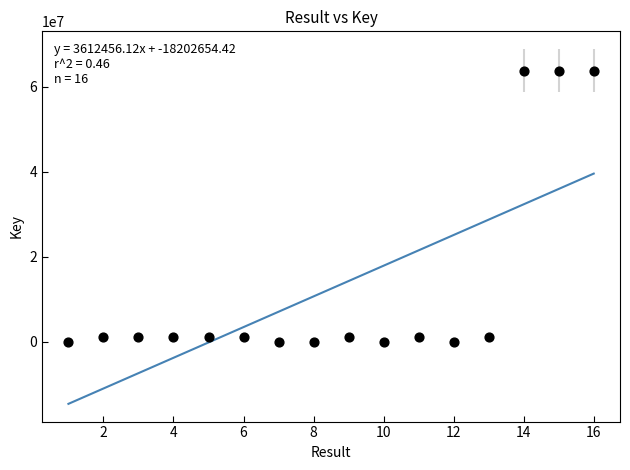

What is the range of X values (max minus min)?

15